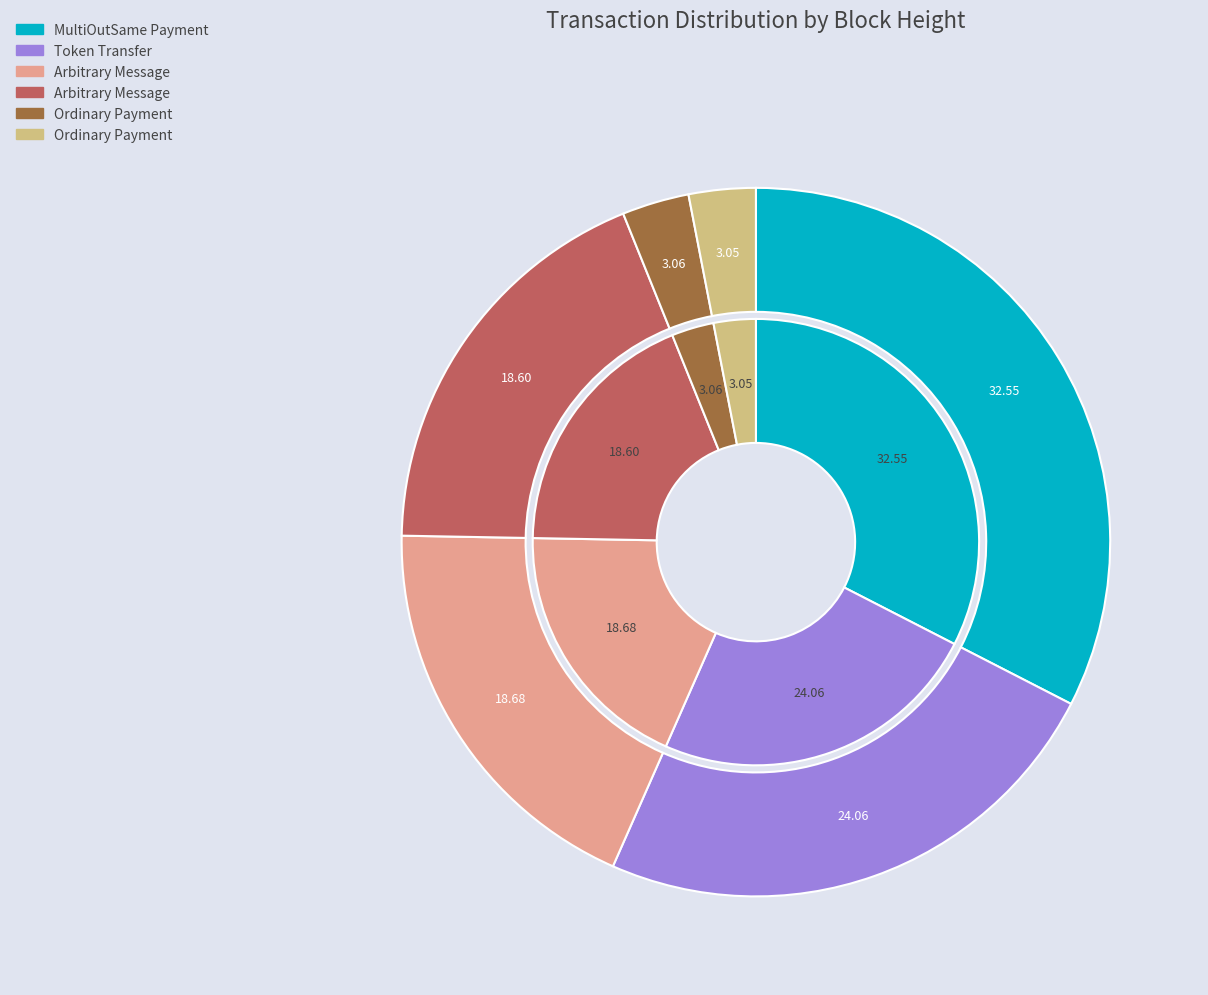

To the nearest percent, what is the difference between the largest and smallest slice percentages?

29%